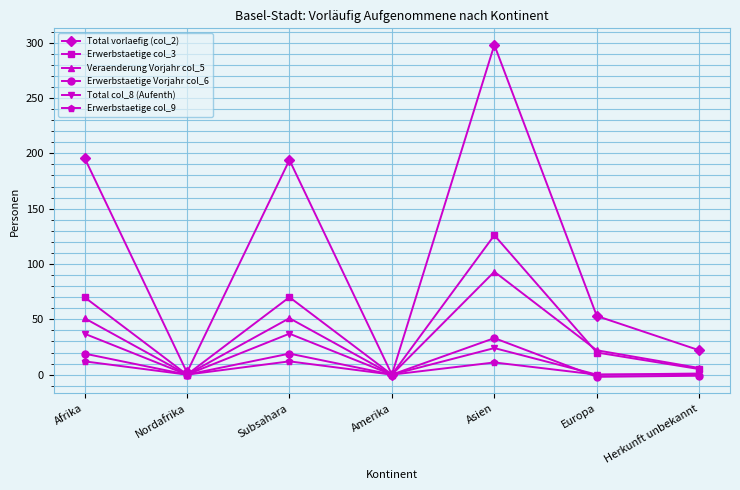

What is the difference between the highest and lowest values at Afrika?

184